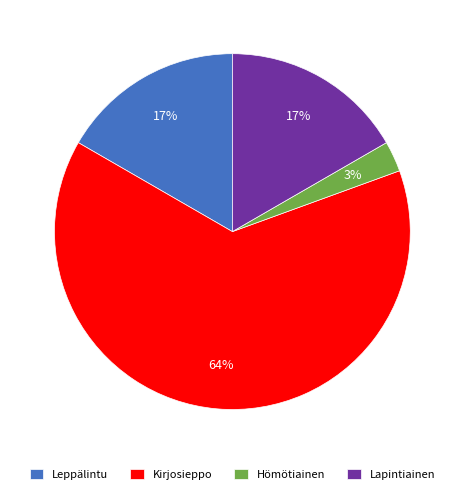

What is the smallest slice in the pie chart?

Hömötiainen